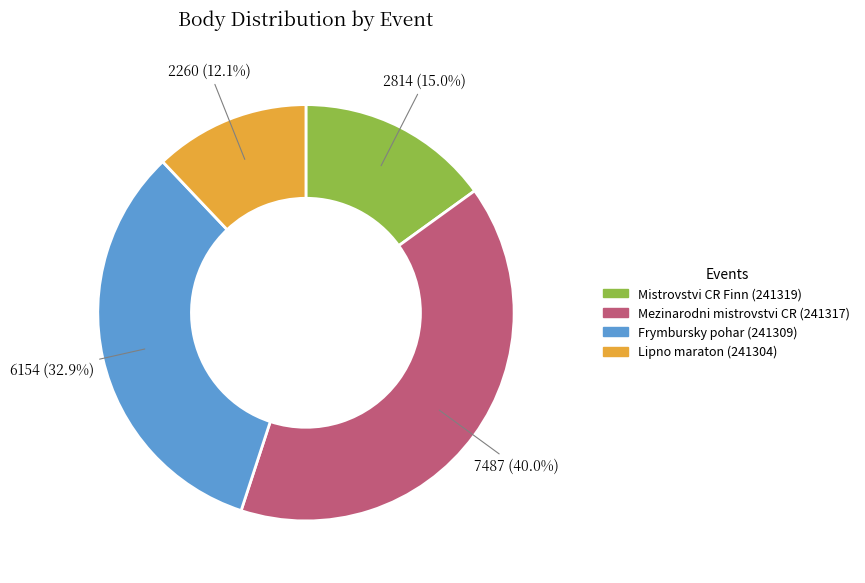

To the nearest percent, what is the difference between the largest and smallest slice percentages?

28%